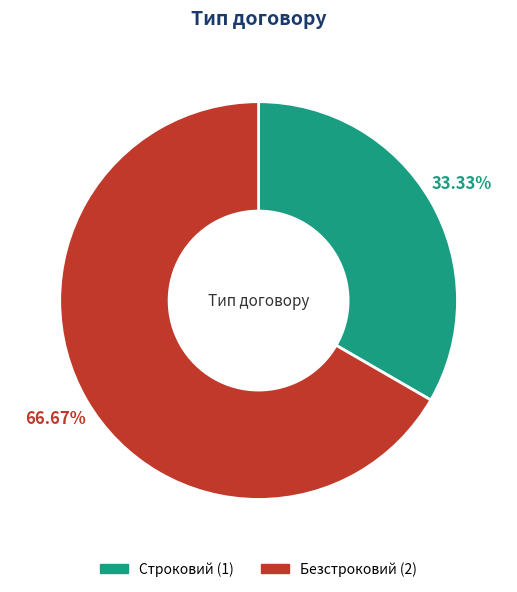

True or false: Безстроковий accounts for 55% of the total.

False